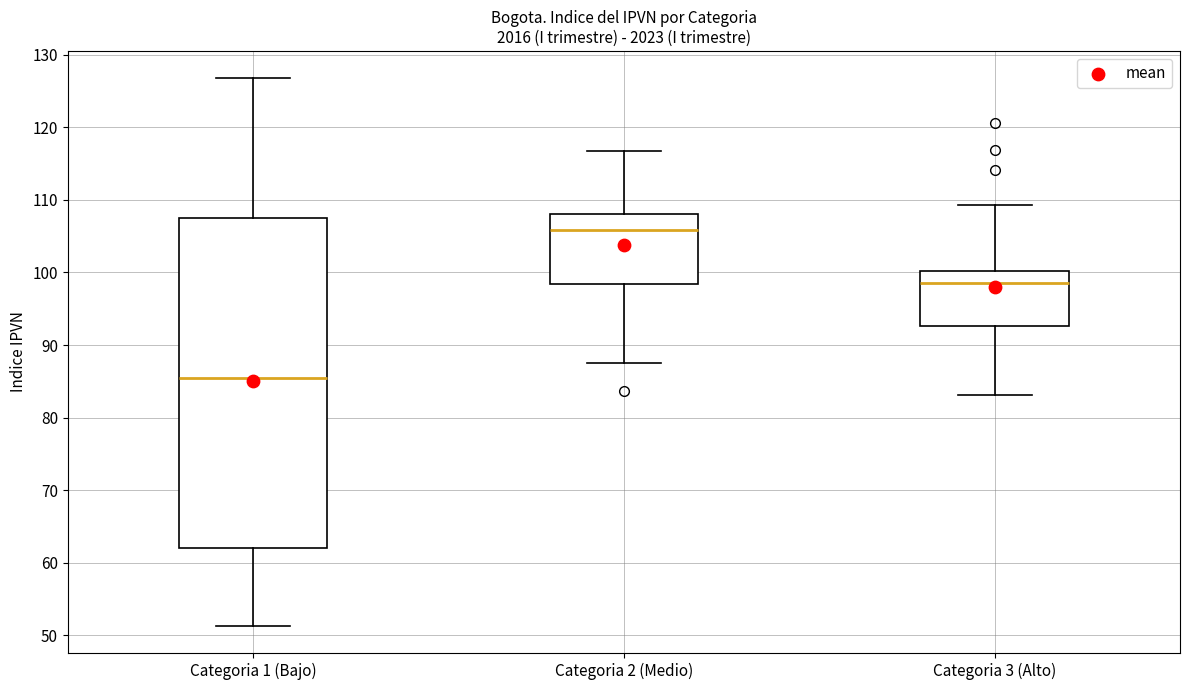

Comparing the boxes themselves (not the whiskers), which one is the tallest?

Categoria 1 (Bajo)